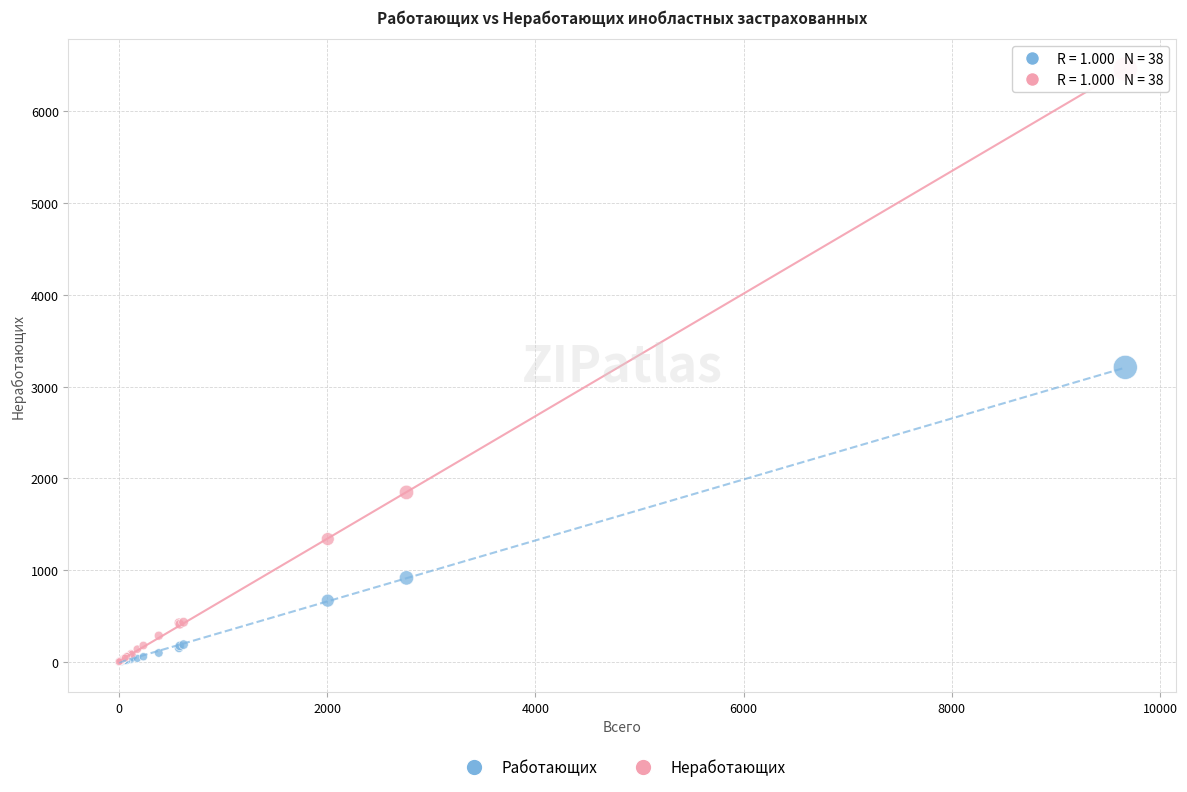

What are all the series names shown in the legend?

Работающих, Неработающих